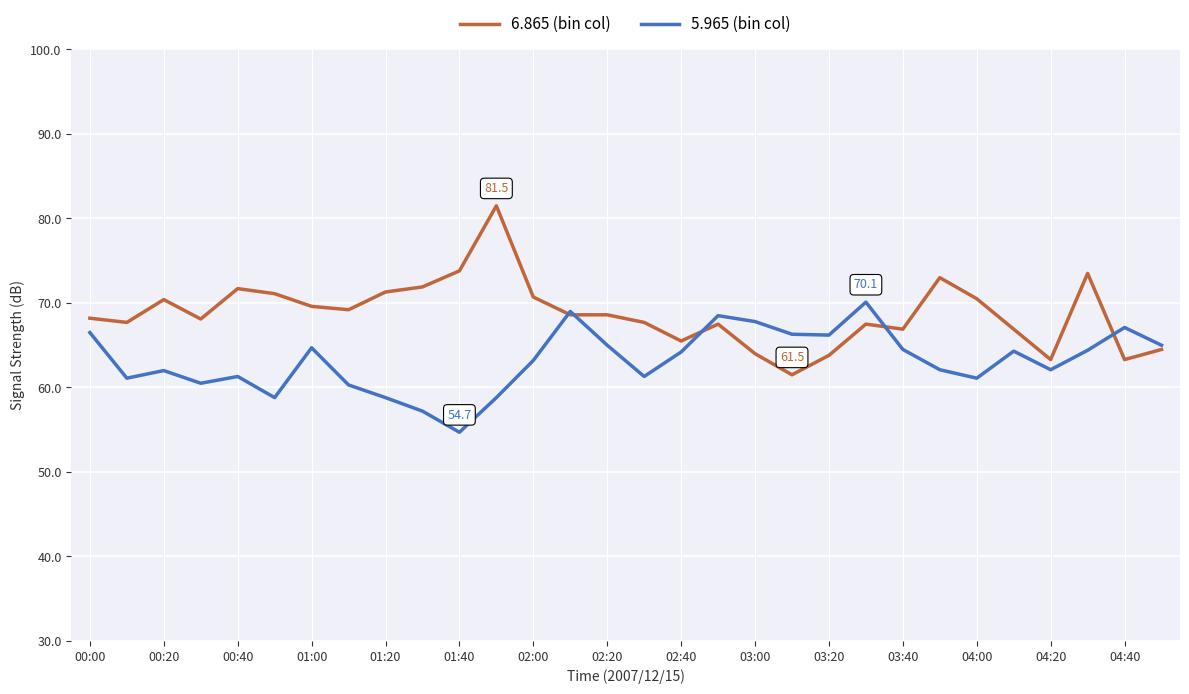

What is the lowest value of the 5.965 (bin col) series?

54.7